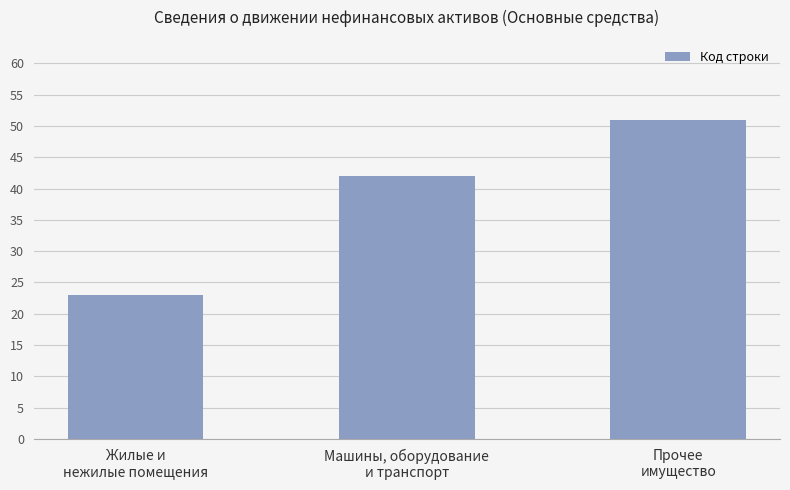

Are the bars grouped side by side (vs. stacked)?

No